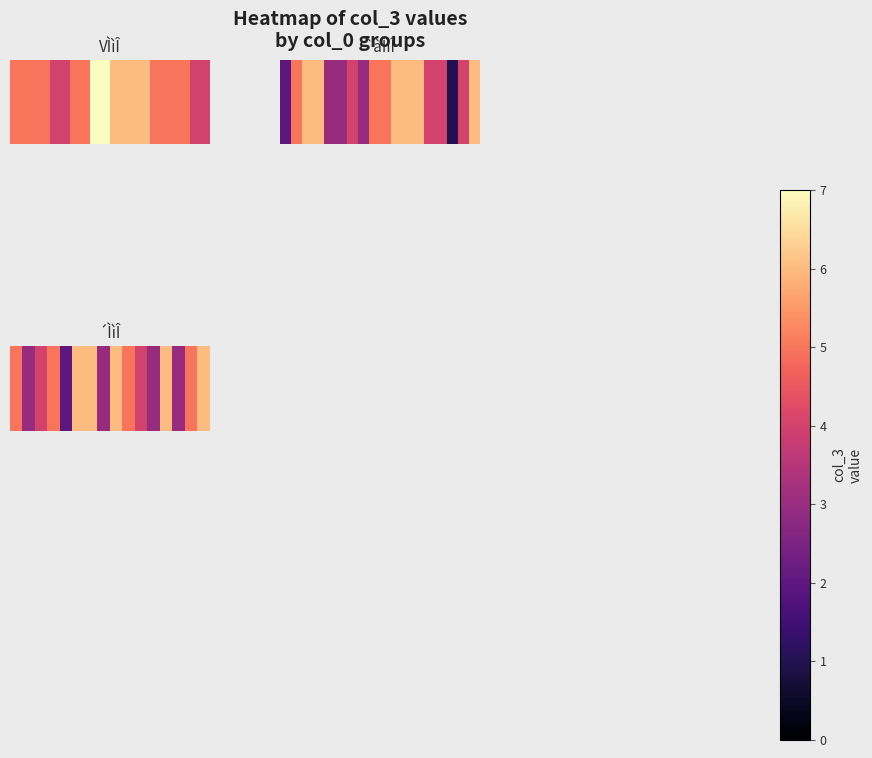

The value at 14 is 5. True or false?

True